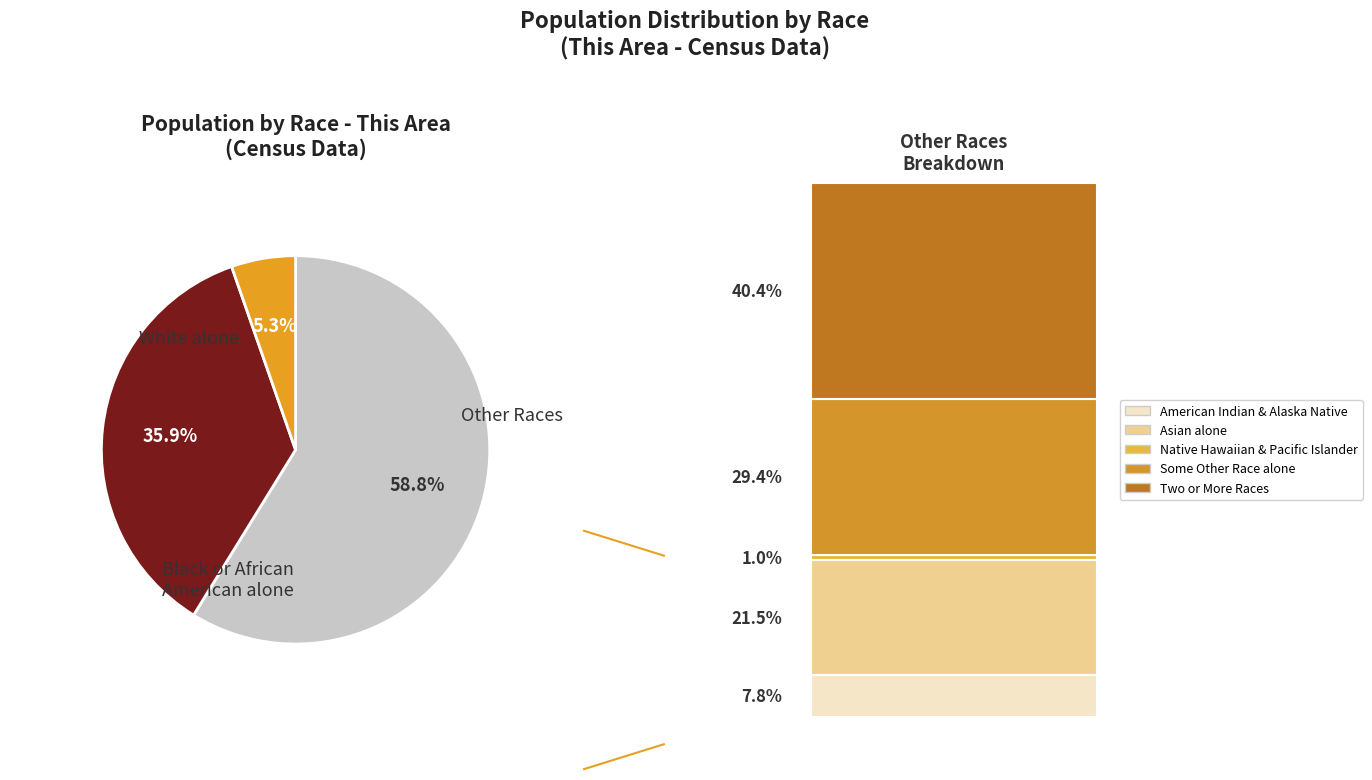

Count the number of slices in the pie.

3